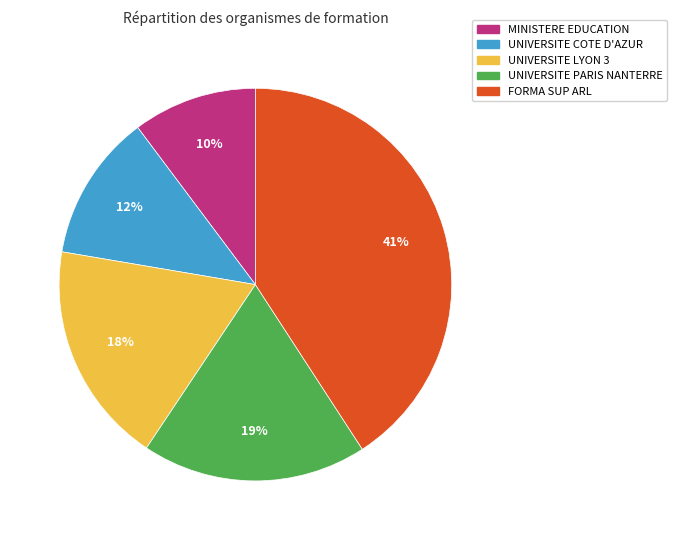

To the nearest percent, what is the difference between the largest and smallest slice percentages?

31%